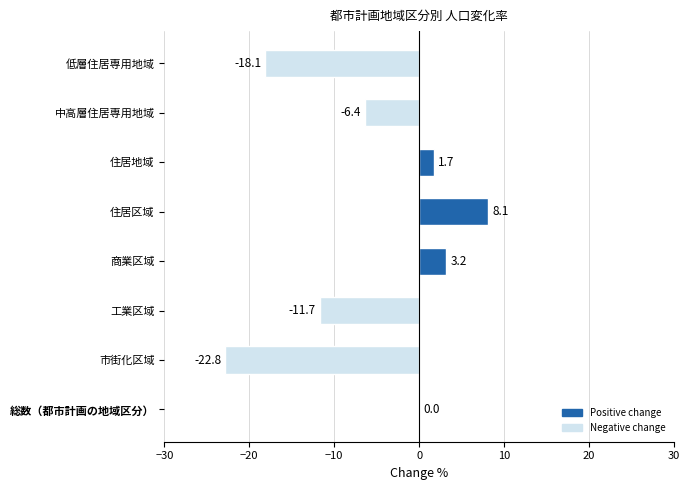

At which category does the chart reach its peak across all series?

住居区域